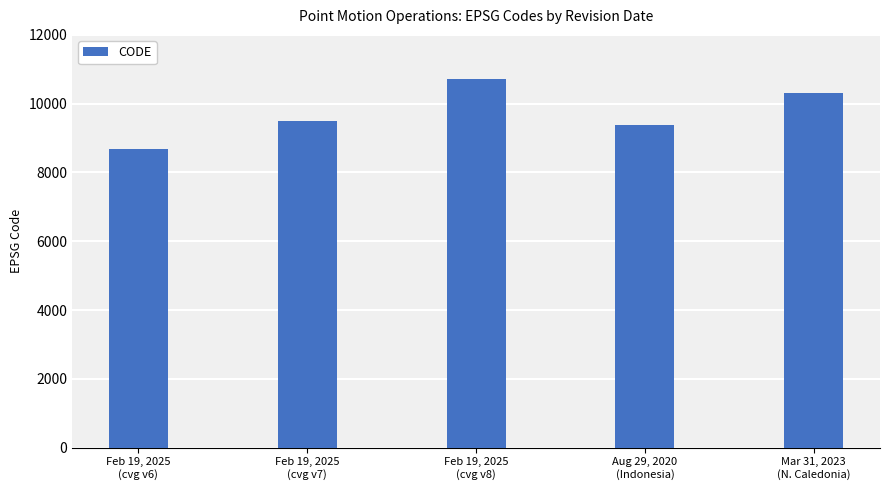

What position from the right is Feb 19, 2025
(cvg v7)?

4